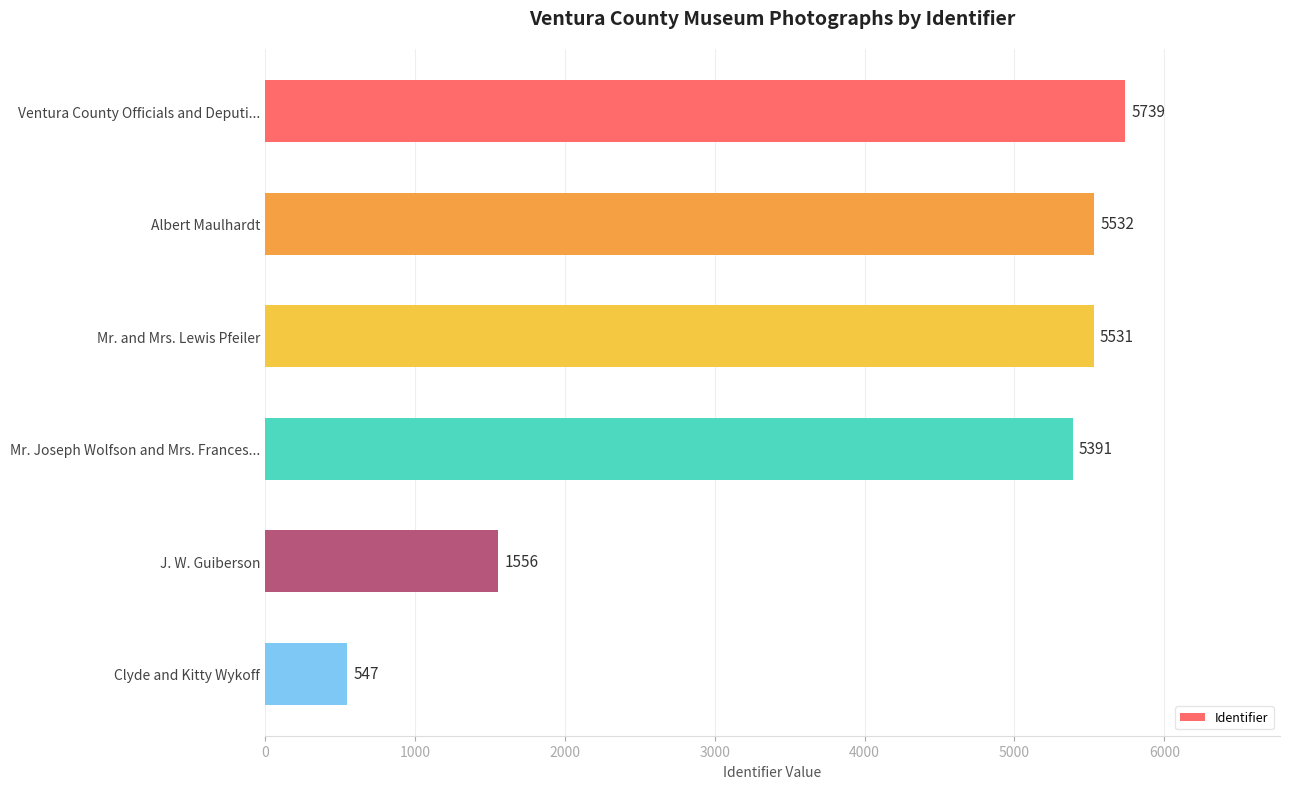

What is the smallest value displayed?

547